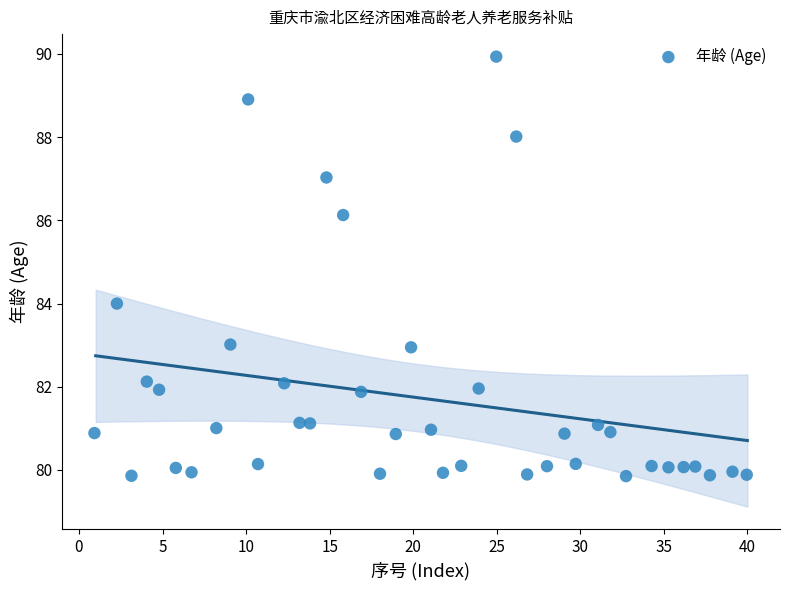

What is the range of Y values (max minus min)?

10.1